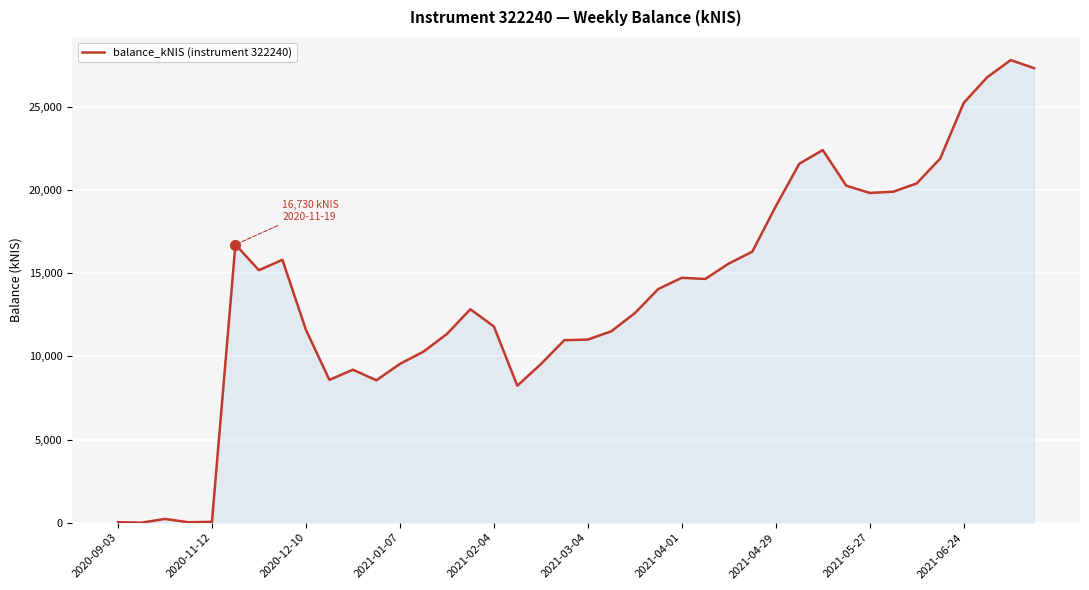

Does the chart display data point markers on the line(s)?

No